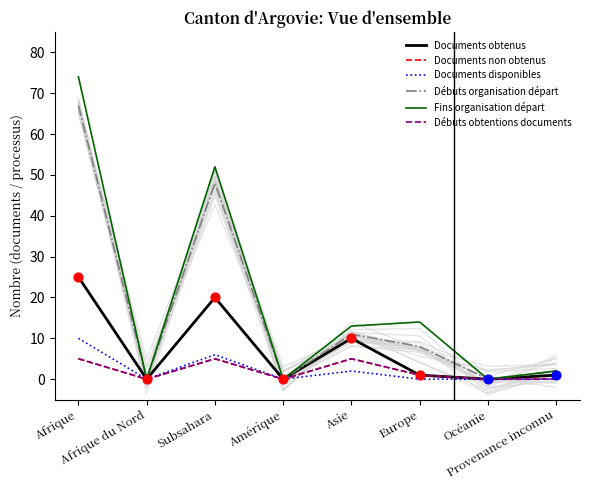

What are all the series names shown in the legend?

Documents obtenus, Documents non obtenus, Documents disponibles, Débuts organisation départ, Fins organisation départ, Débuts obtentions documents